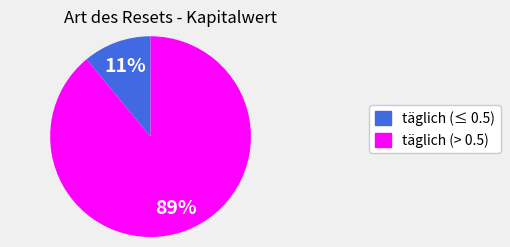

Is there any slice that represents more than half of the pie?

Yes